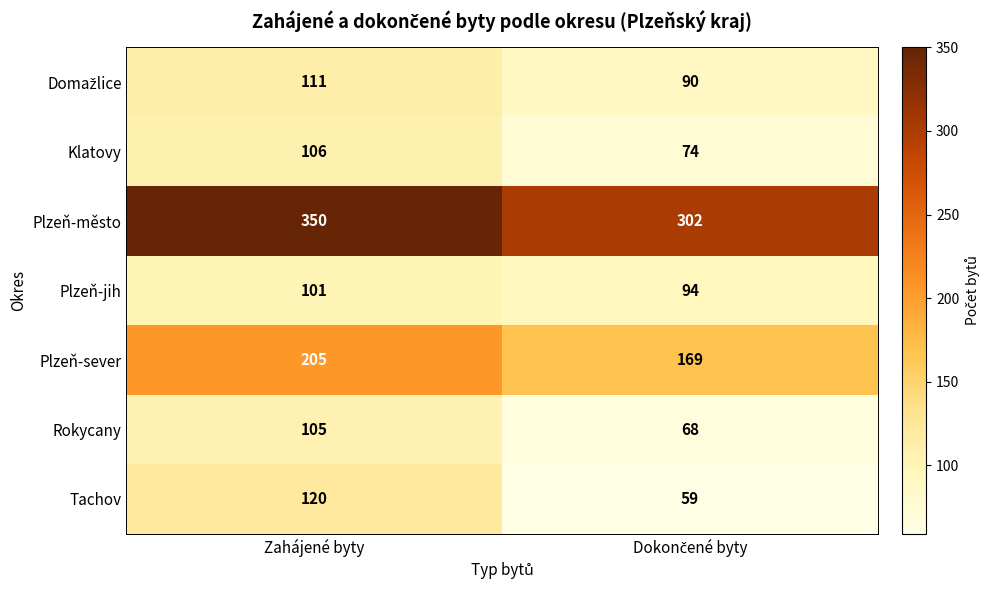

What is the smallest value displayed?

59